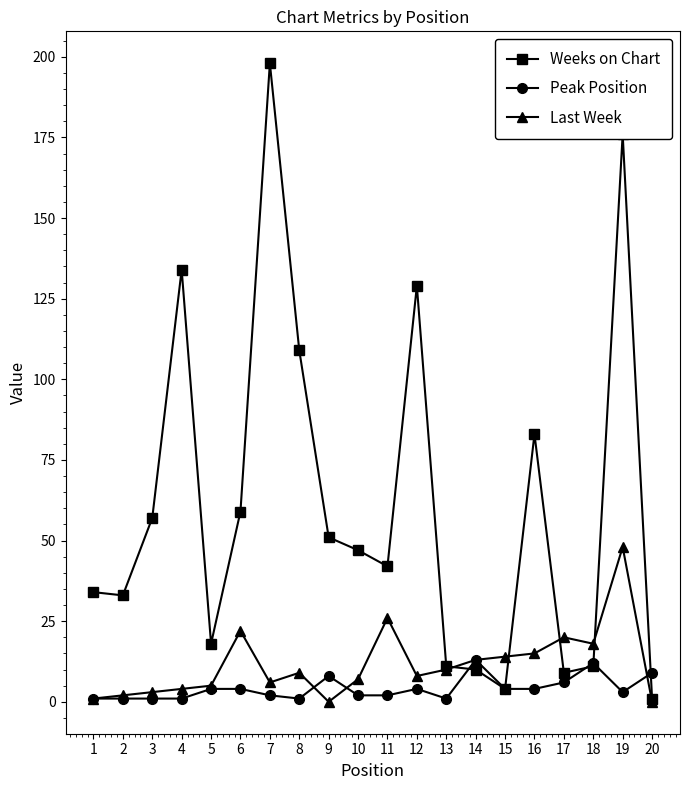

Which series has the widest spread of values?

Weeks on Chart